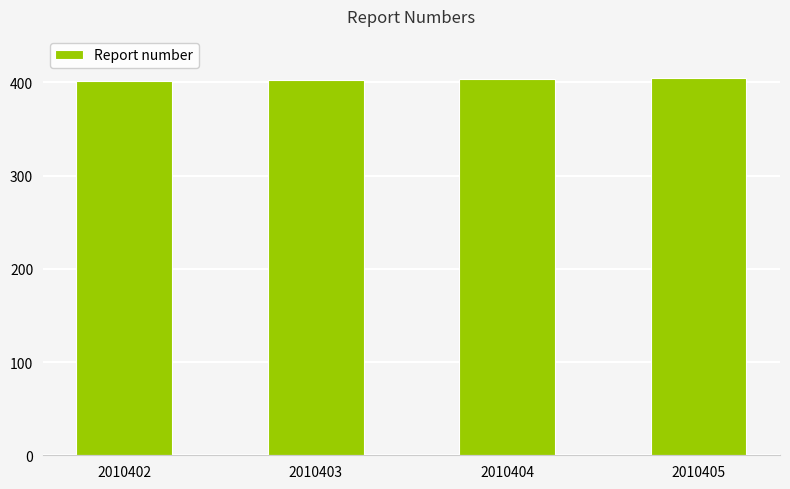

Approximately how many times larger is the value at 2010404 compared to 2010402?

1.0